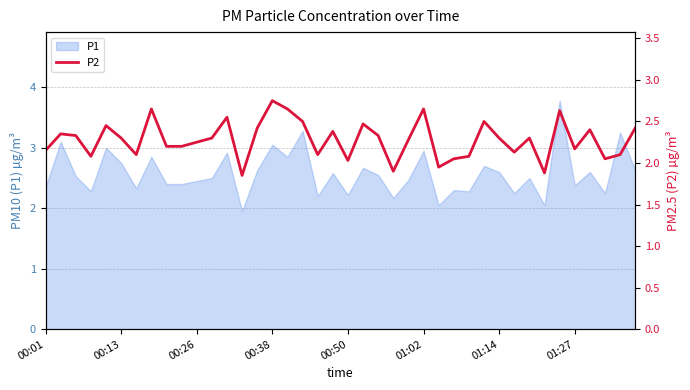

What is the highest value of the P1 series?

3.8